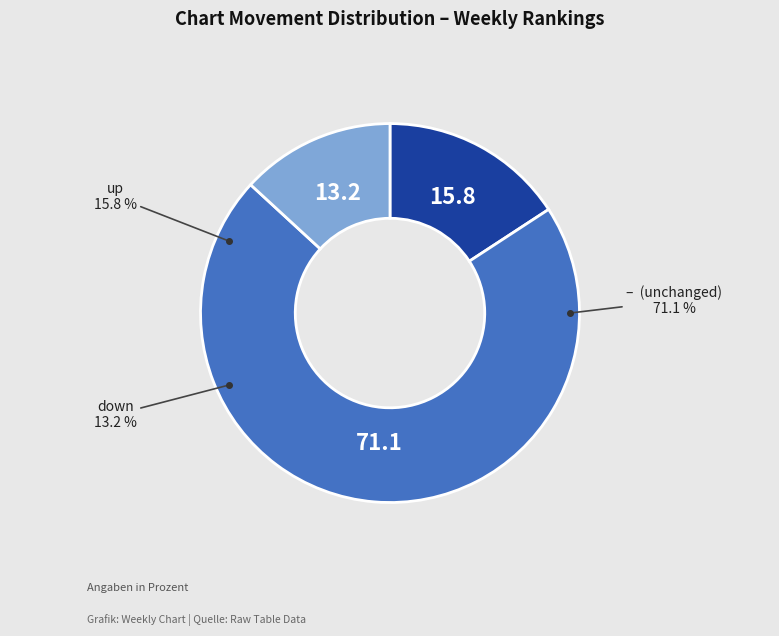

True or false: up accounts for 16% of the total.

True